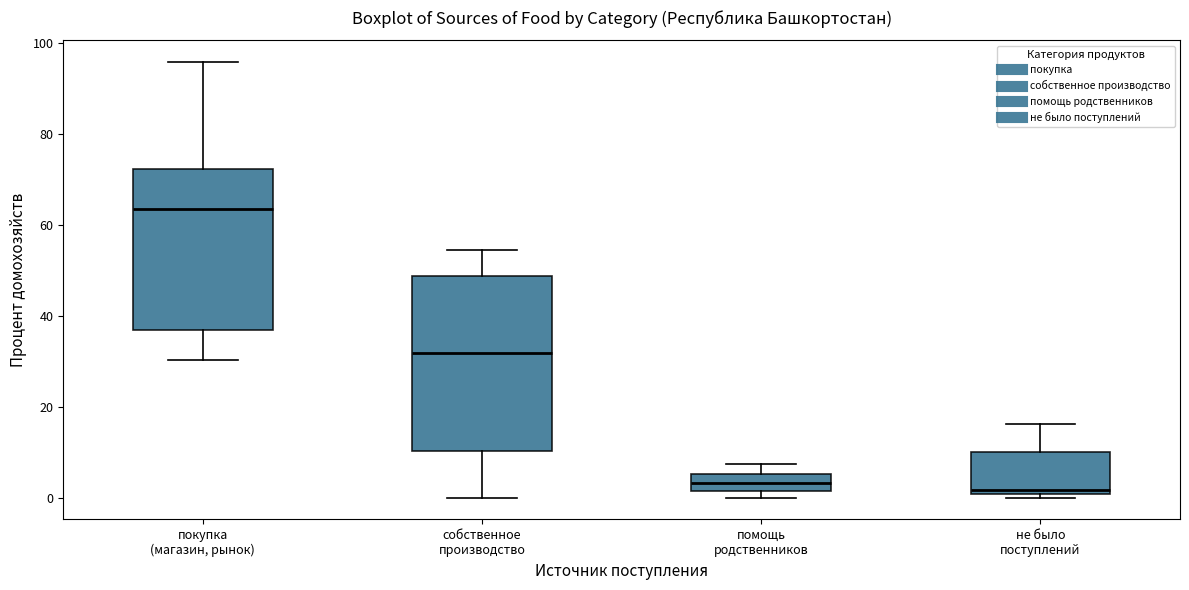

Where does the median line of the box for покупка (магазин, рынок) sit on the y-axis? The values are not printed on the chart, so give them approximately, as read against the axis.

64